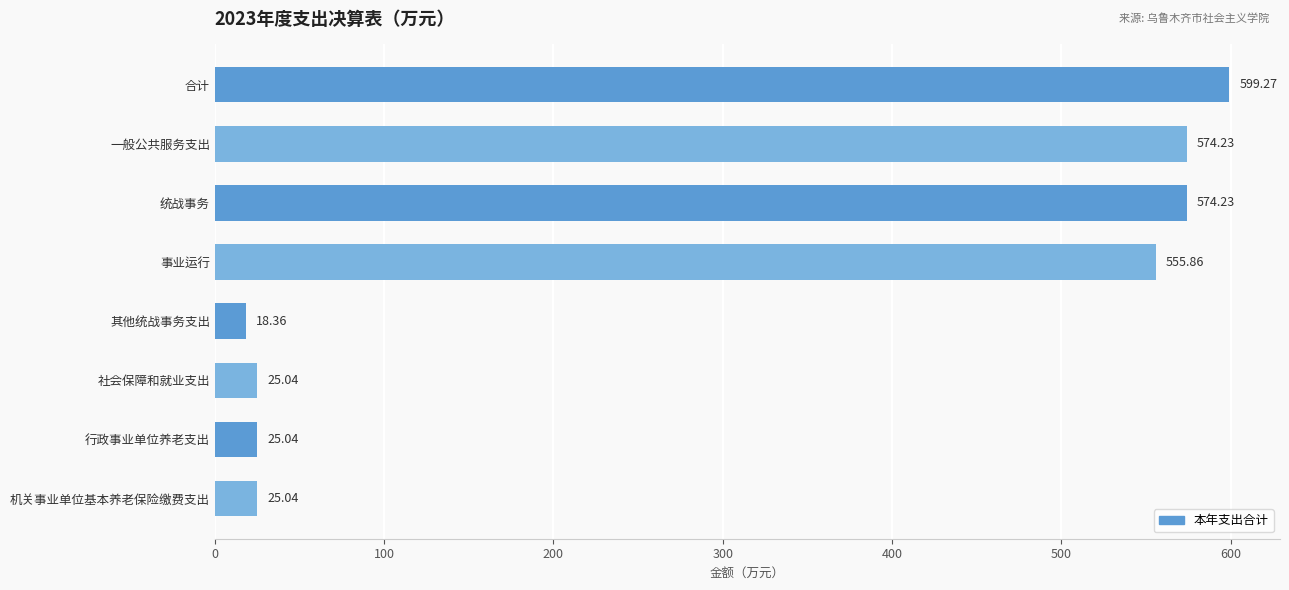

At which label is the value closest to 308?

事业运行